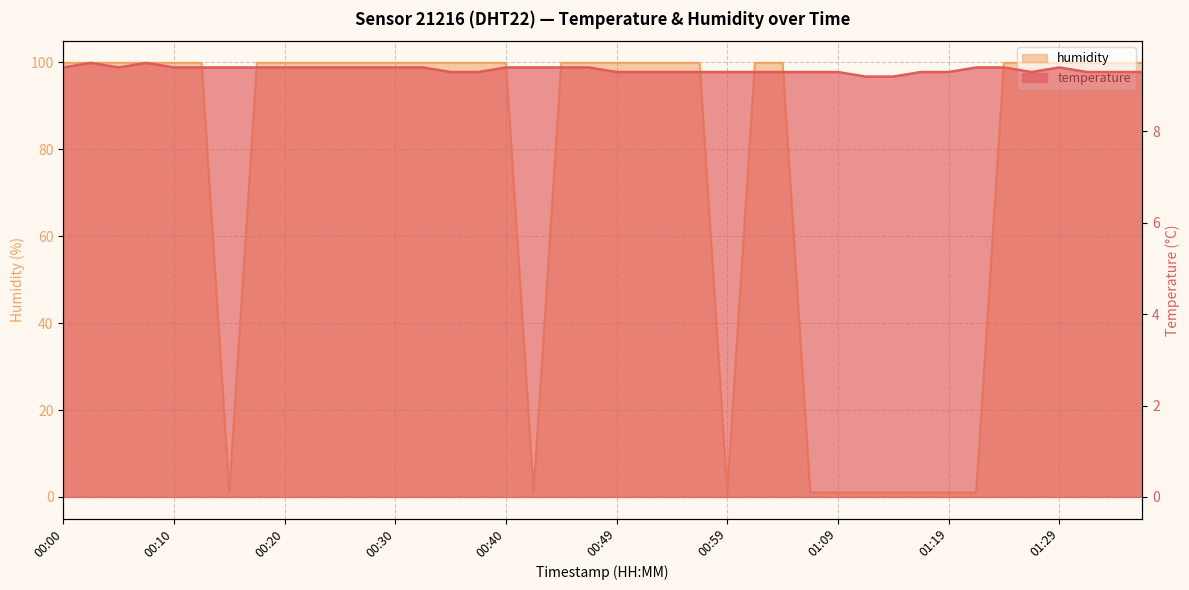

Rank the categories by temperature value from highest to lowest.

00:02, 00:08, 00:00, 00:05, 00:10, 00:13, 00:15, 00:18, 00:20, 00:22, 00:25, 00:27, 00:30, 00:32, 00:40, 00:42, 00:45, 00:47, 01:21, 01:24, 01:29, 00:35, 00:37, 00:49, 00:52, 00:54, 00:57, 00:59, 01:02, 01:04, 01:07, 01:09, 01:17, 01:19, 01:26, 01:31, 01:34, 01:36, 01:12, 01:14